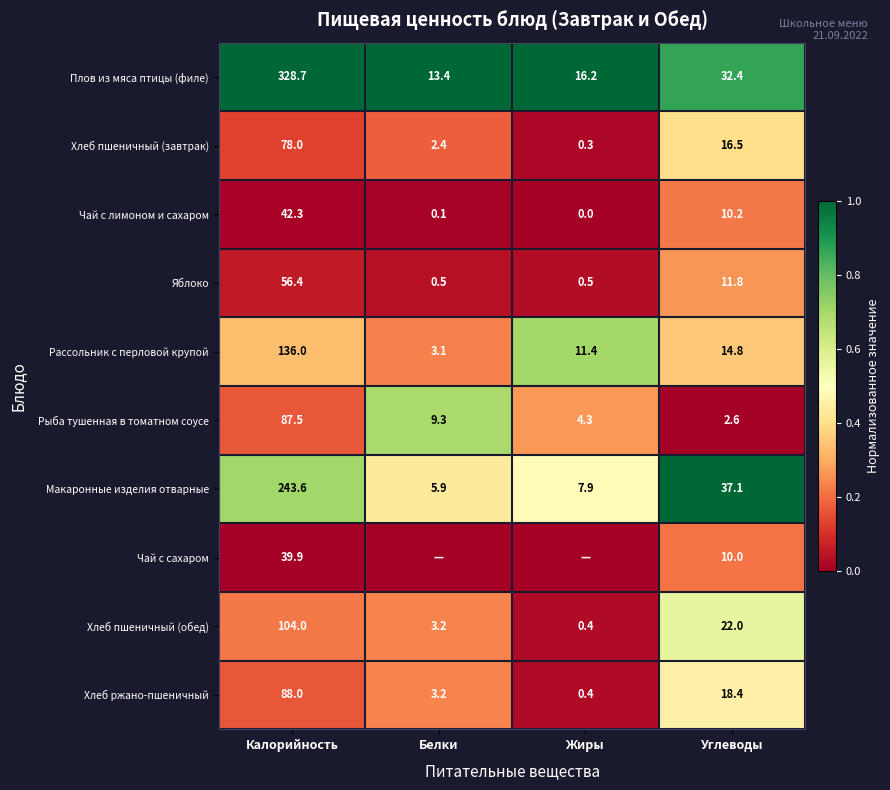

True or false: Рыба тушенная в томатном соусе has a value of 0.4 at Жиры.

False